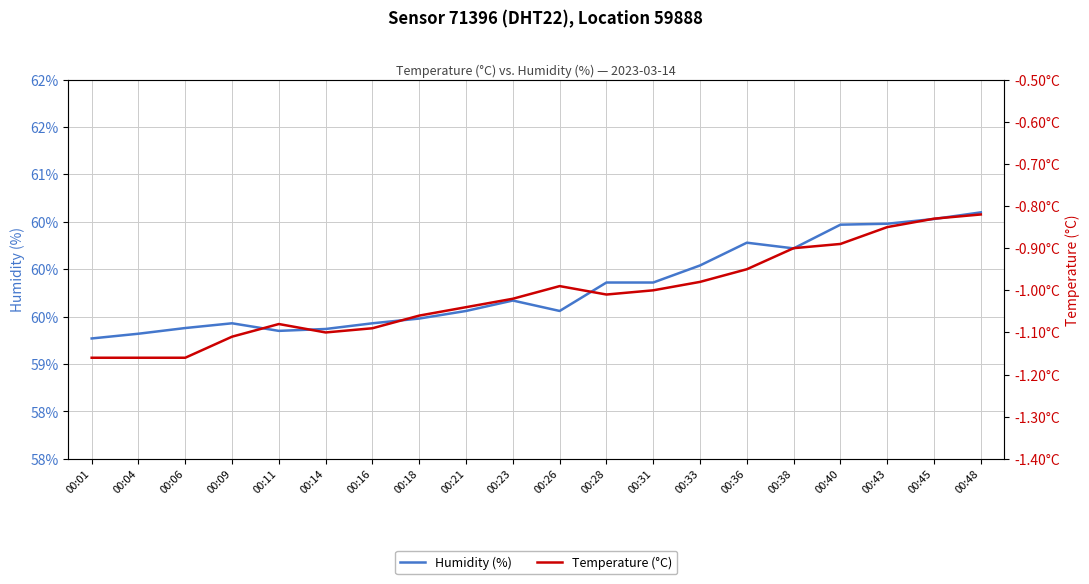

Between 00:45 and 00:09, which is larger?

00:45